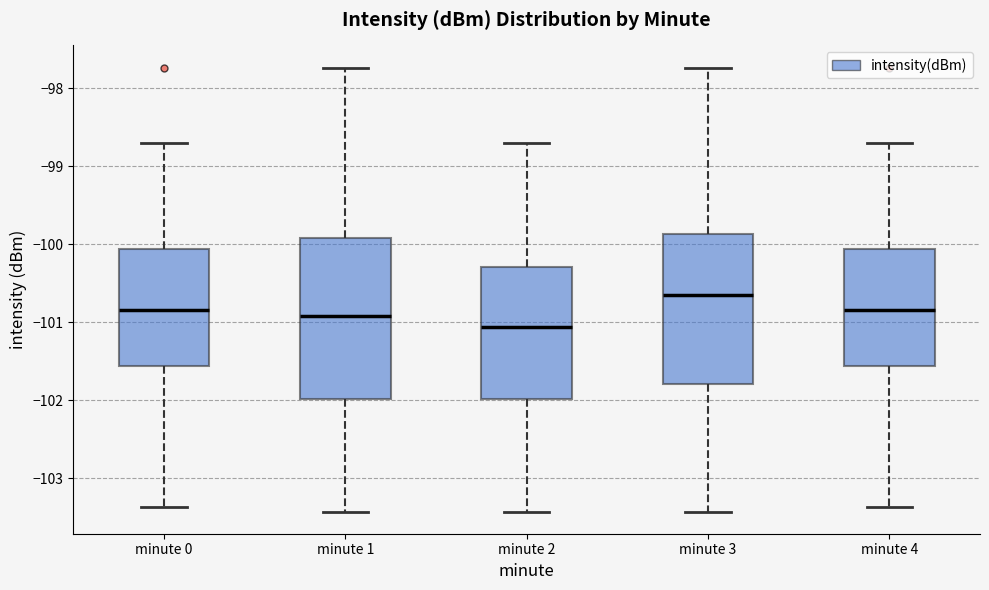

Which box's median line is the highest?

minute 3